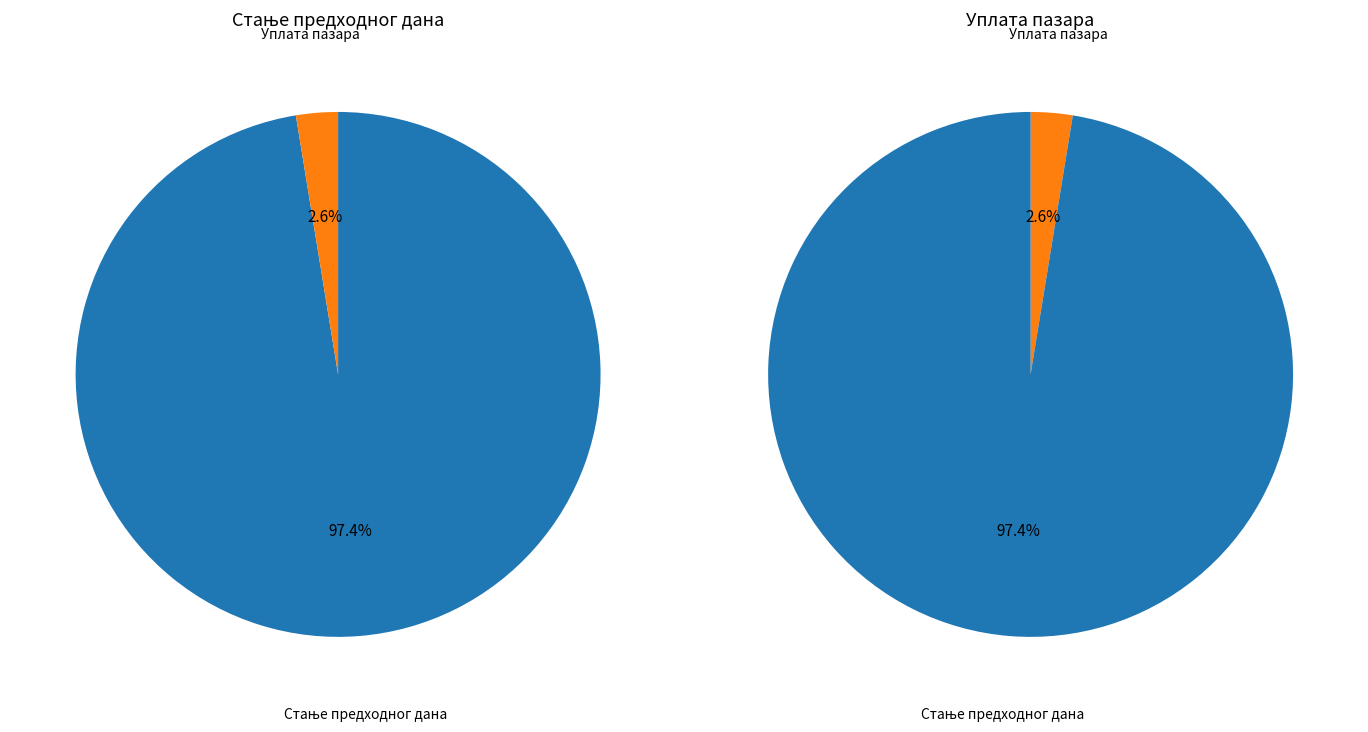

How many segments does this pie chart have?

2